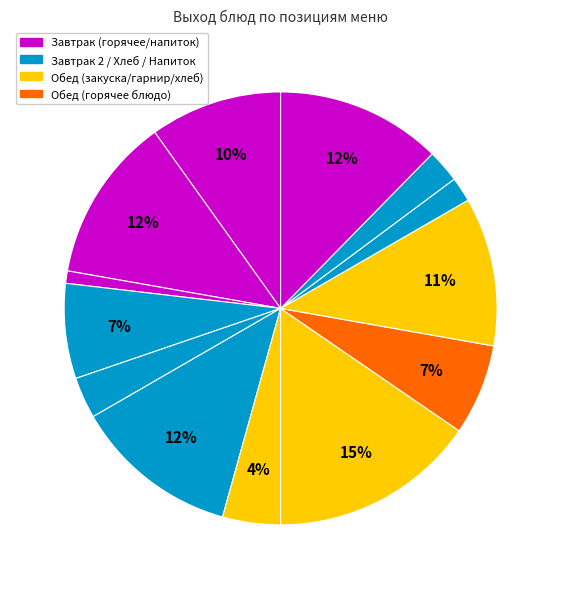

How many slices are in this pie chart?

13